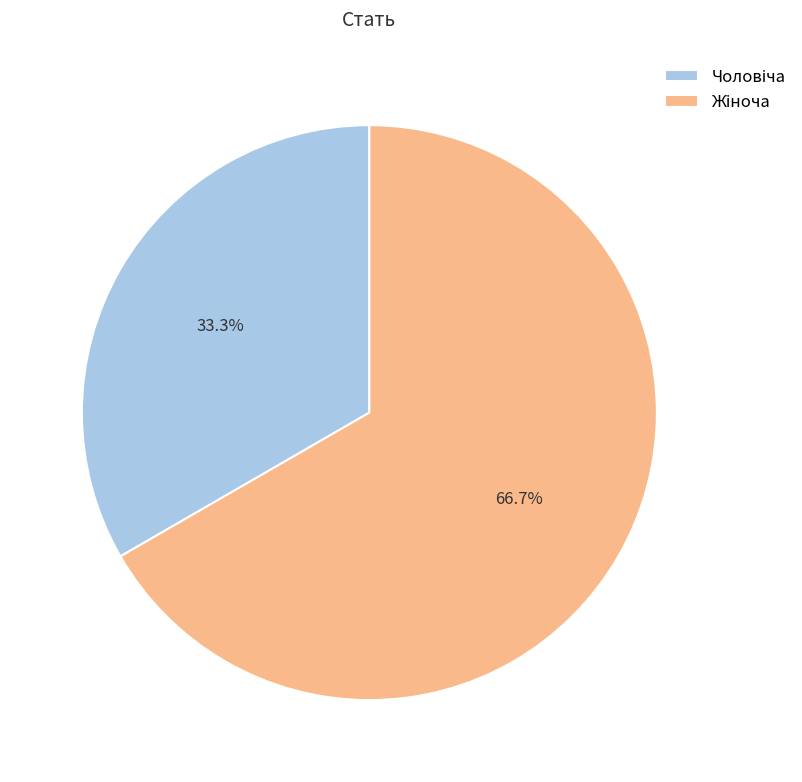

Is there any slice that represents more than half of the pie?

Yes